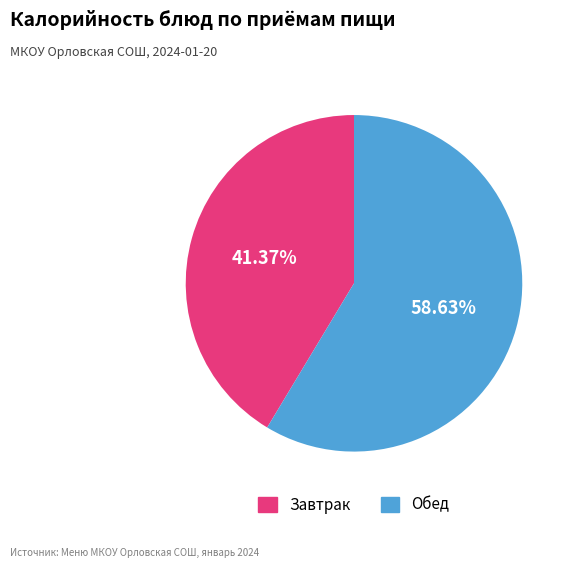

Is there any slice that represents more than half of the pie?

Yes